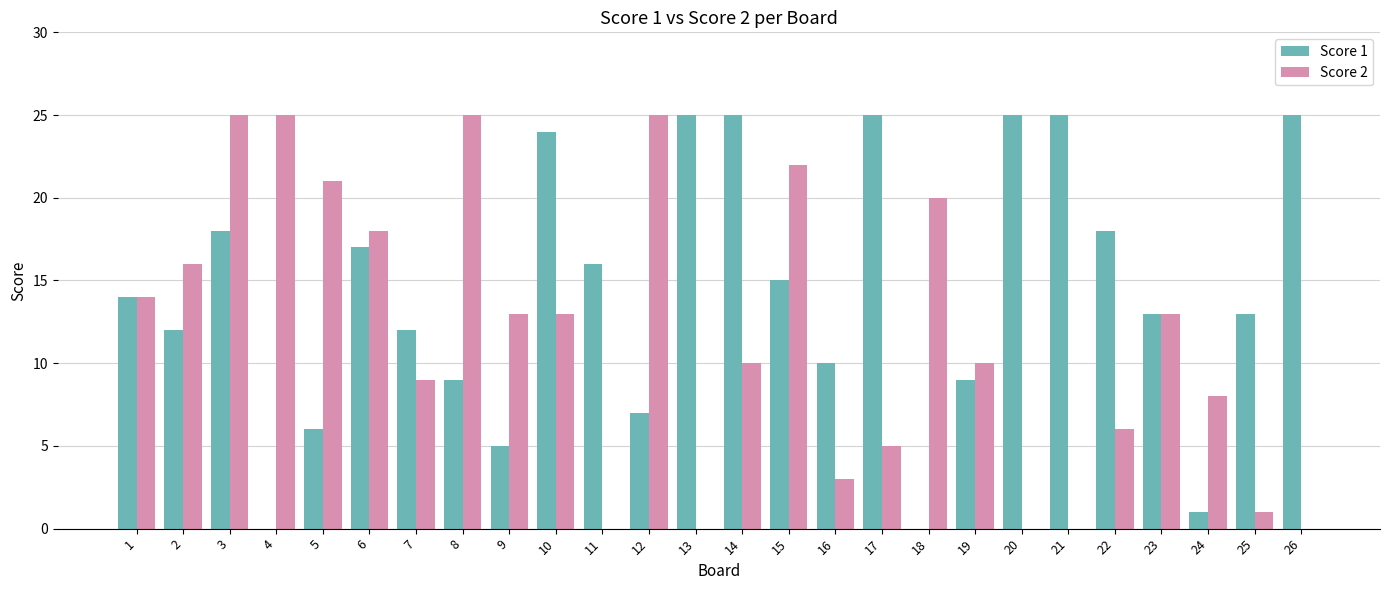

How many groups of bars are there?

26